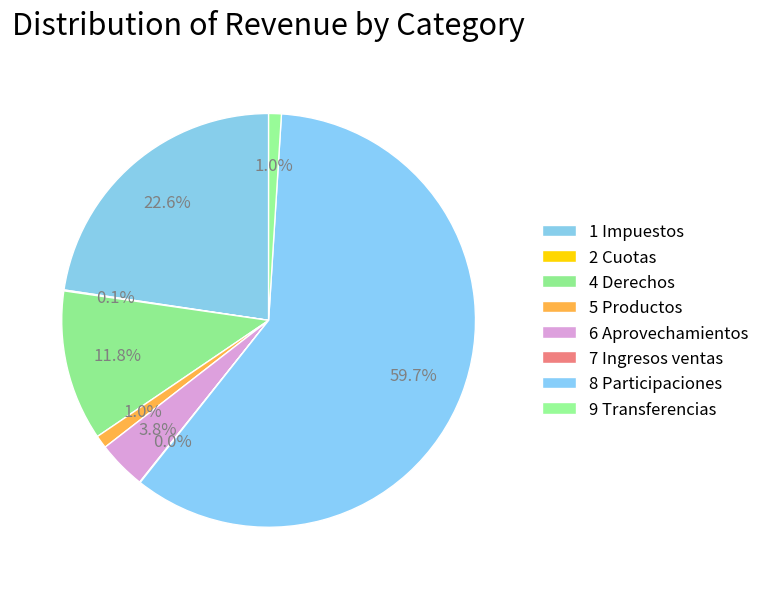

Rank the categories by value from highest to lowest.

8 Participaciones y Aportaciones, 1 Impuestos, 4 Derechos, 6 Aprovechamientos, 5 Productos, 9 Transferencias, 2 Cuotas y aportaciones, 7 Ingresos por ventas